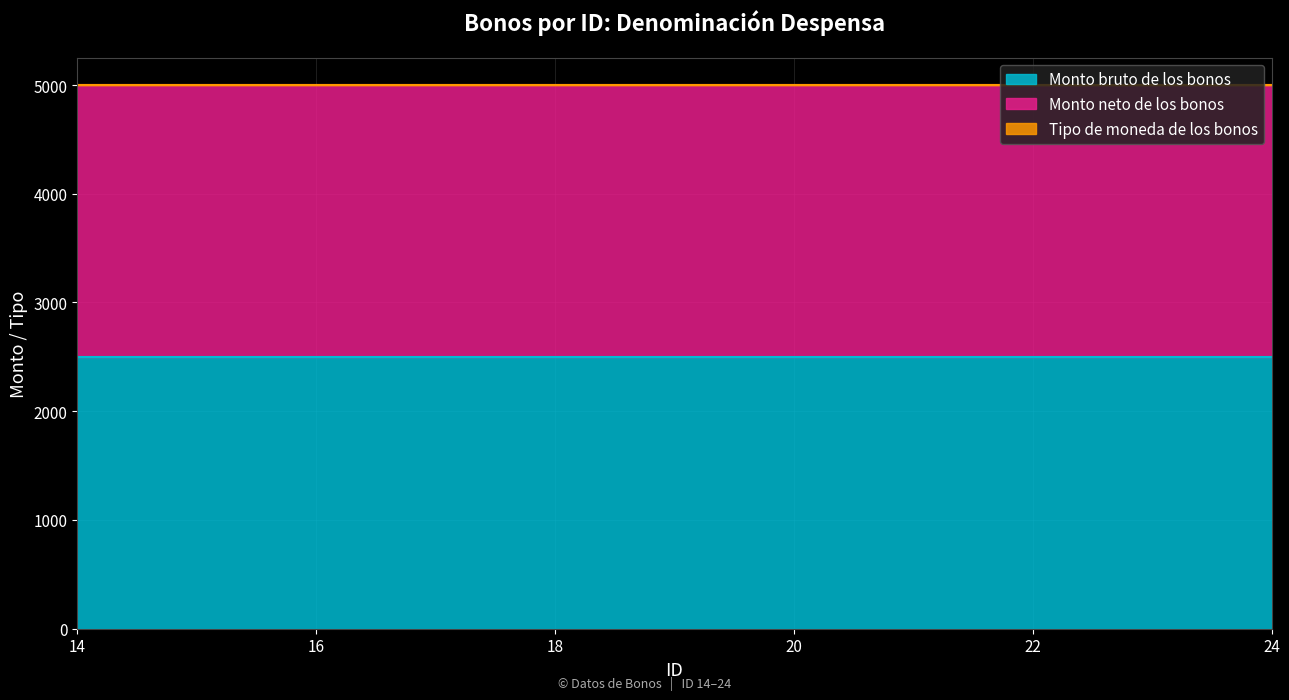

What is the difference between the highest and lowest values at 16?

2499